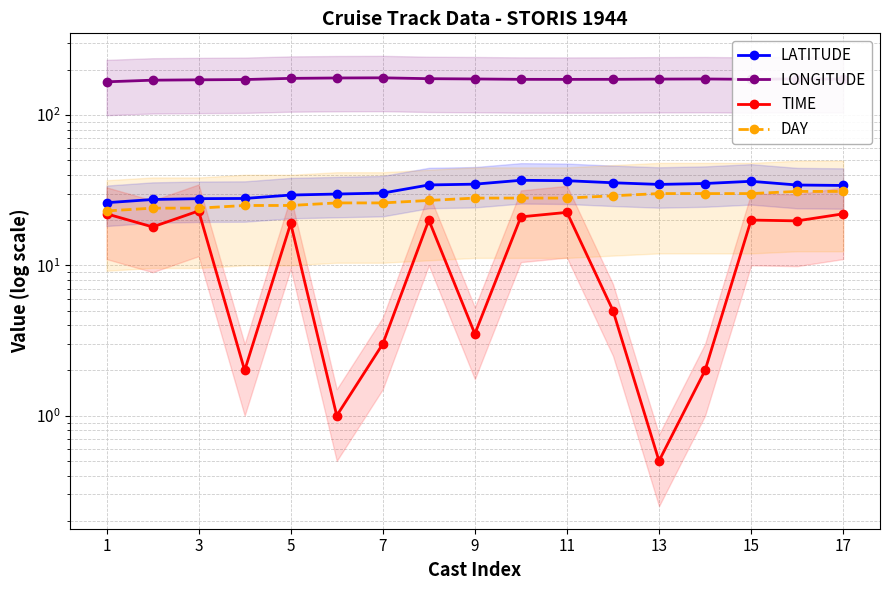

How many values in the LONGITUDE series exceed 173?

9